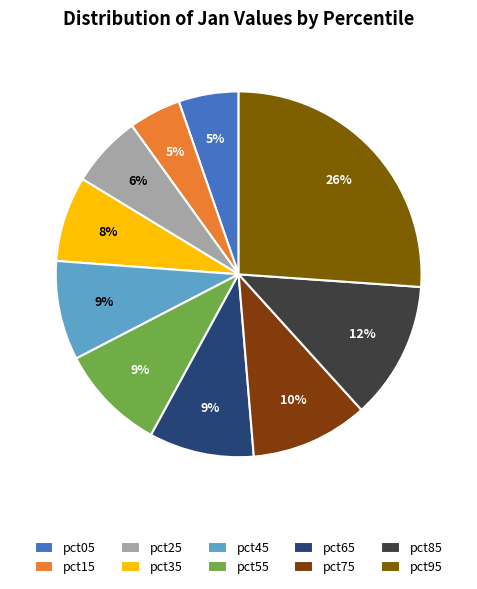

What percentage is the pct45 slice, to the nearest percent?

9%